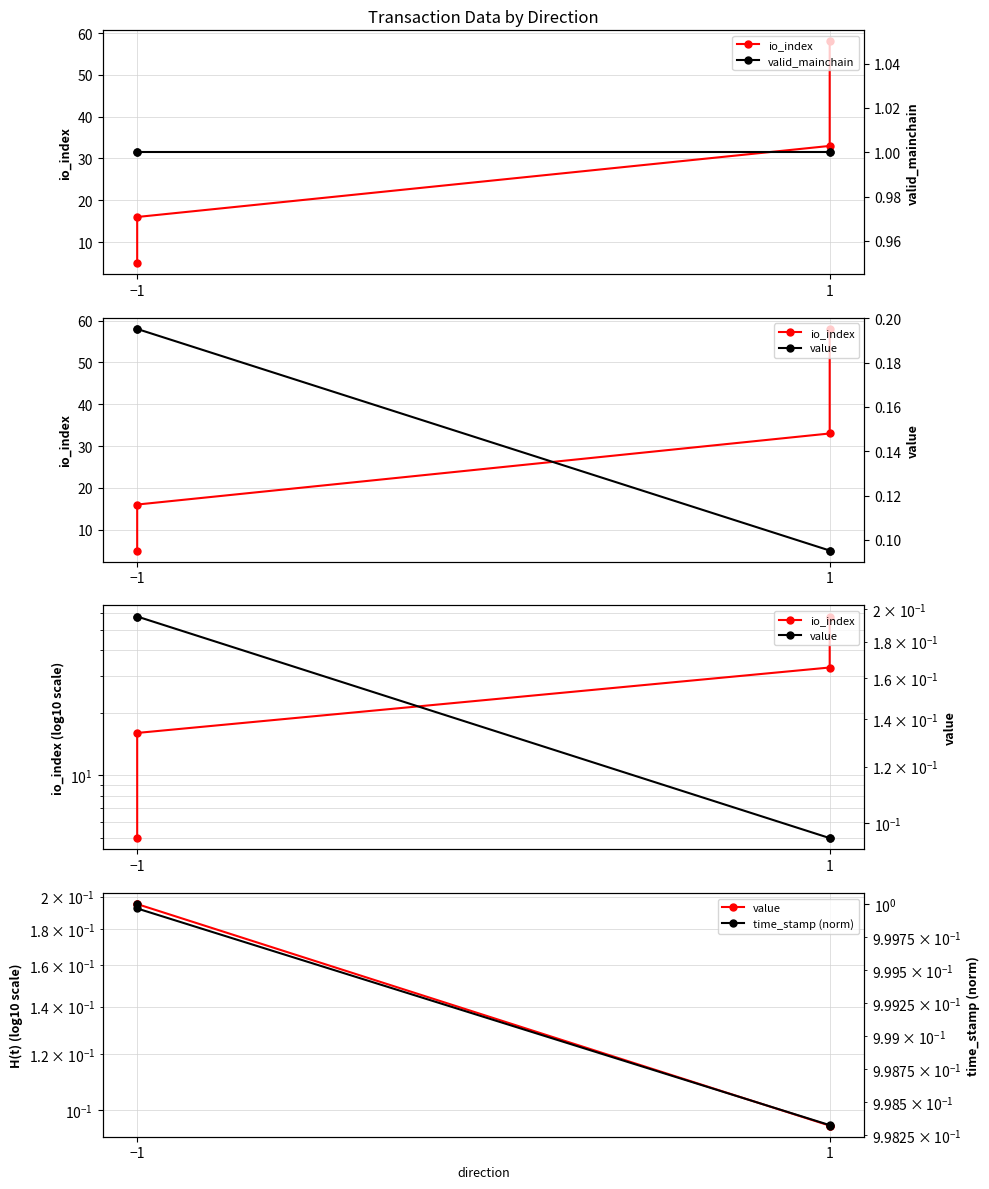

Does the chart have visible grid lines?

Yes